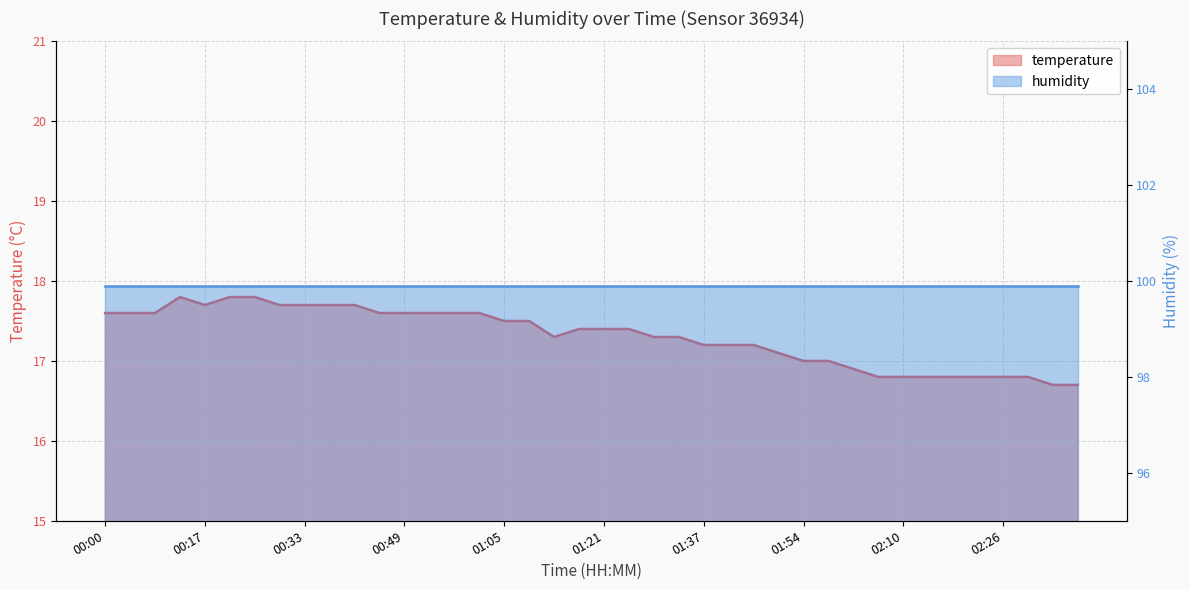

Between 01:05 and 02:34, which is larger?

01:05